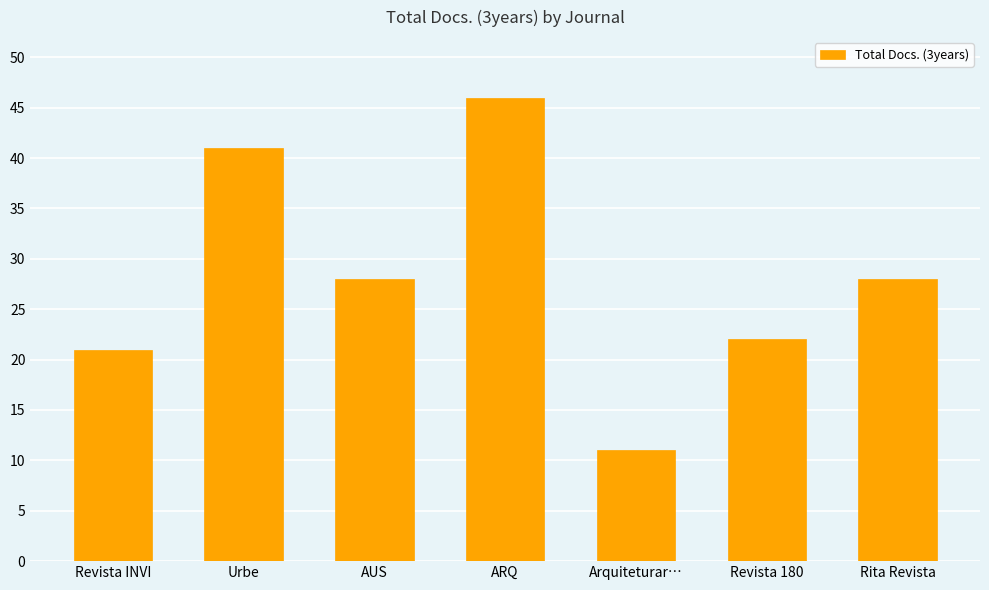

True or false: the data shows 28 at Rita Revista.

True